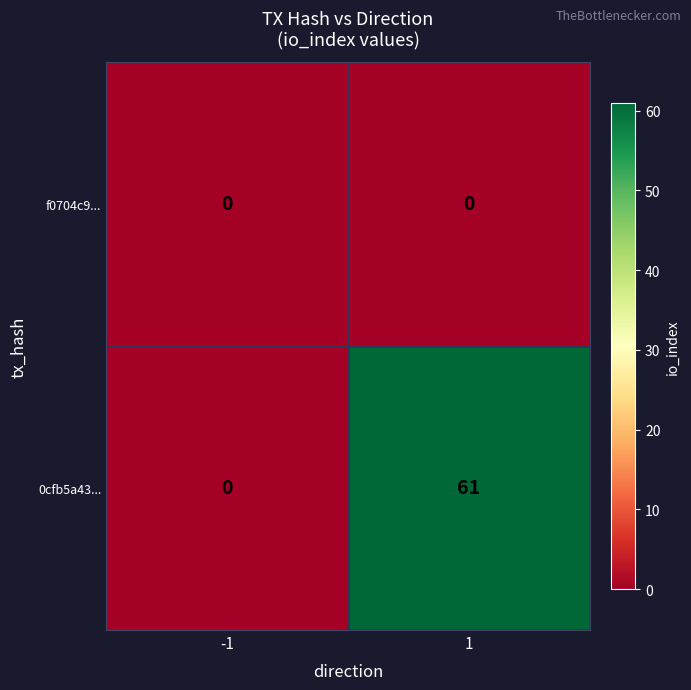

List the series in order of their overall mean, highest first.

0cfb5a43..., f0704c9...